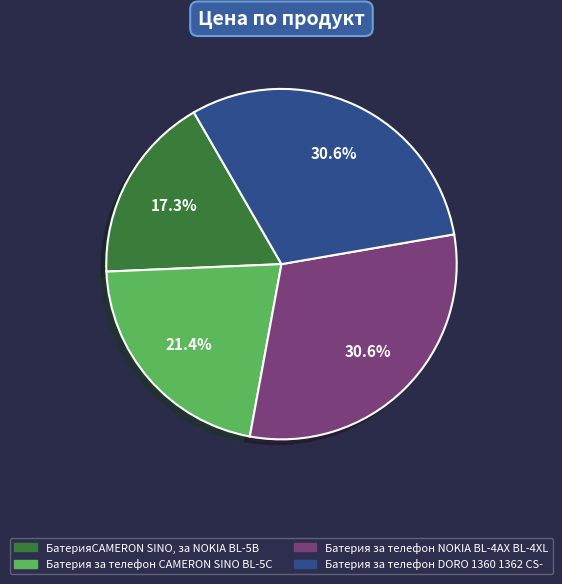

Which category has the smallest portion of the pie?

БатерияCAMERON SINO, за NOKIA BL-5B